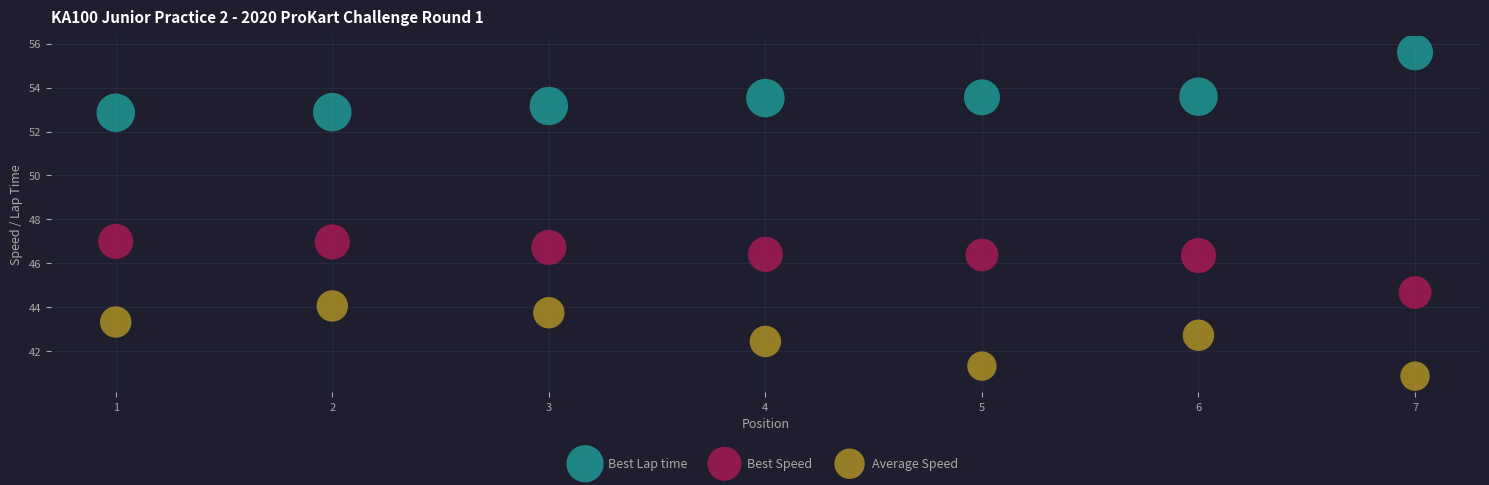

In the Average Speed series, what Y value is closest to 42?

42.4